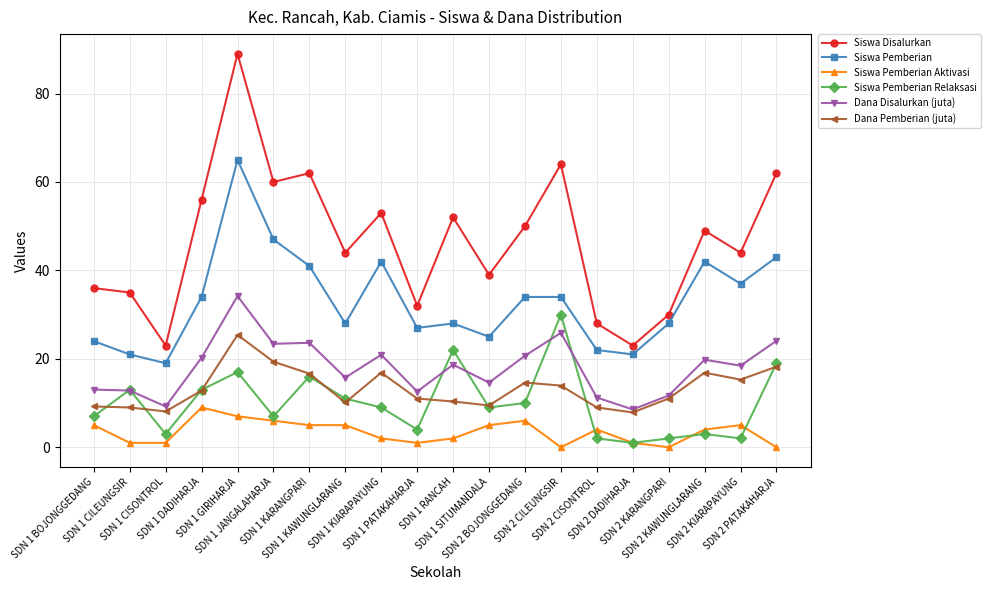

How many series are shown in this chart?

6